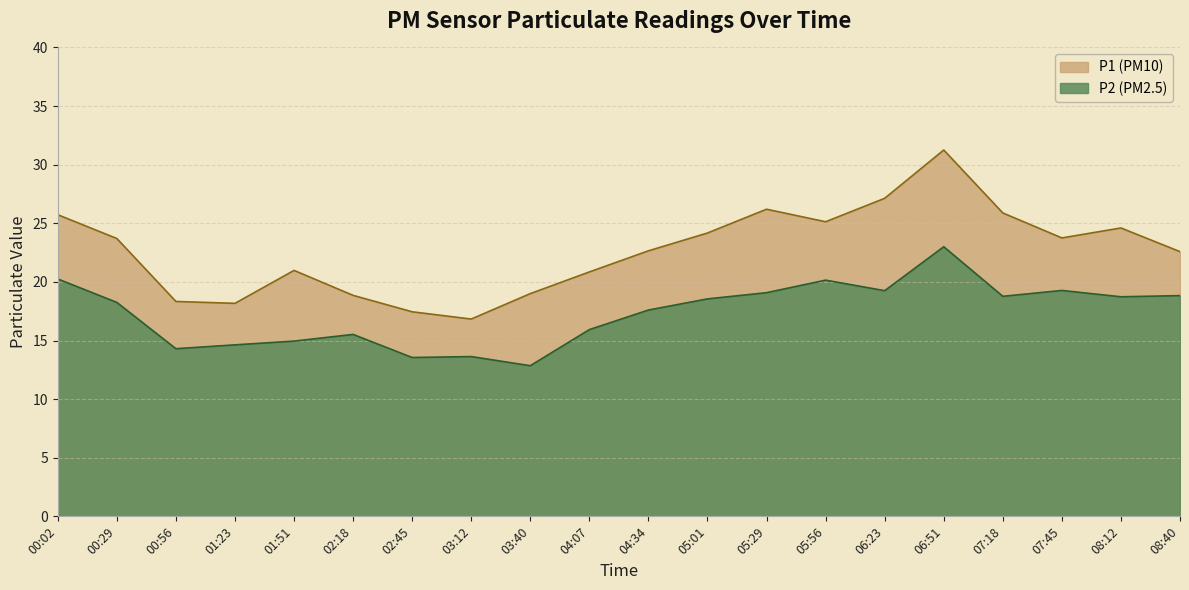

At which label does P2 reach its minimum?

03:40